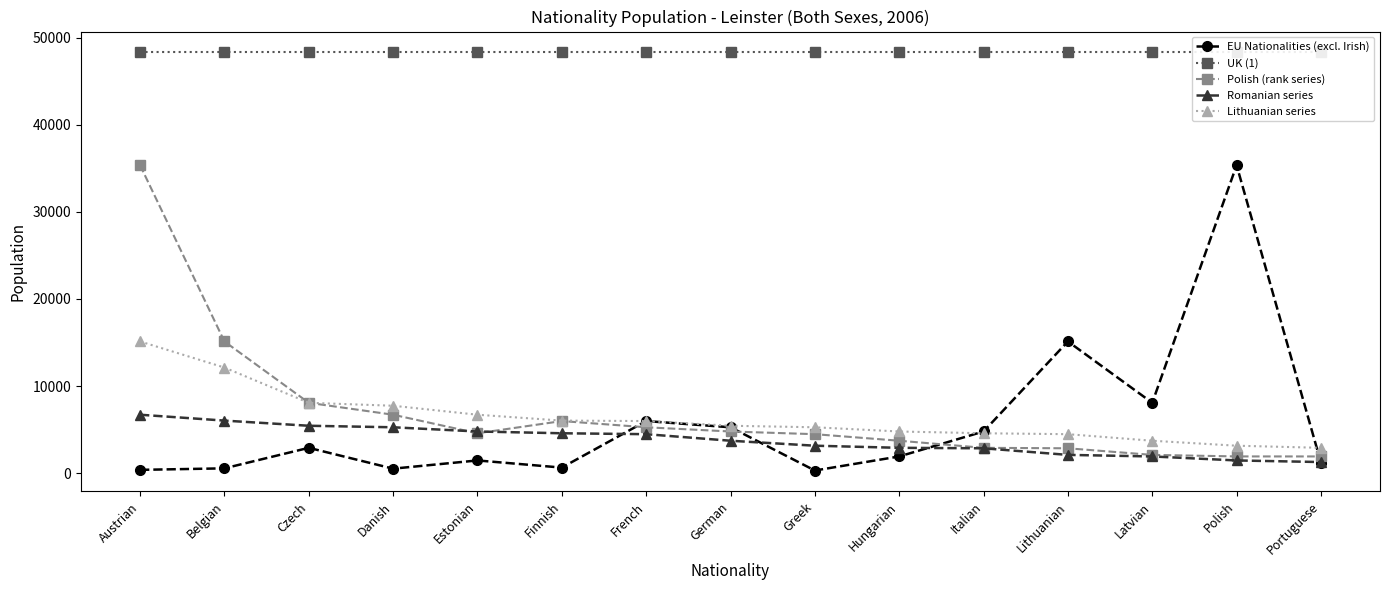

True or false: Romanian series and Lithuanian series cross at least once.

False